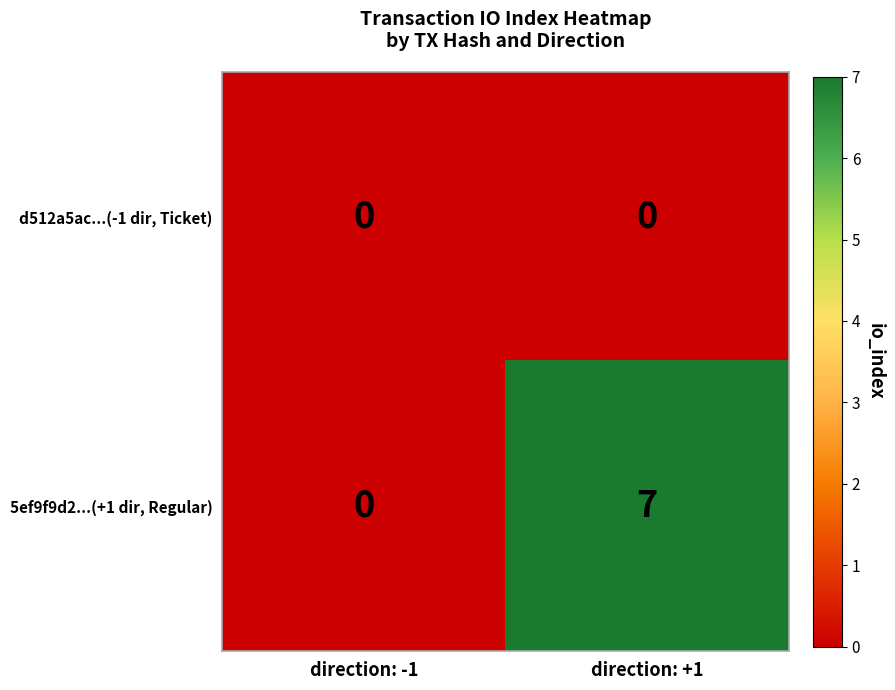

What is the difference between the 5ef9f9d2...(+1 dir, Regular) values at direction: +1 and direction: -1?

7